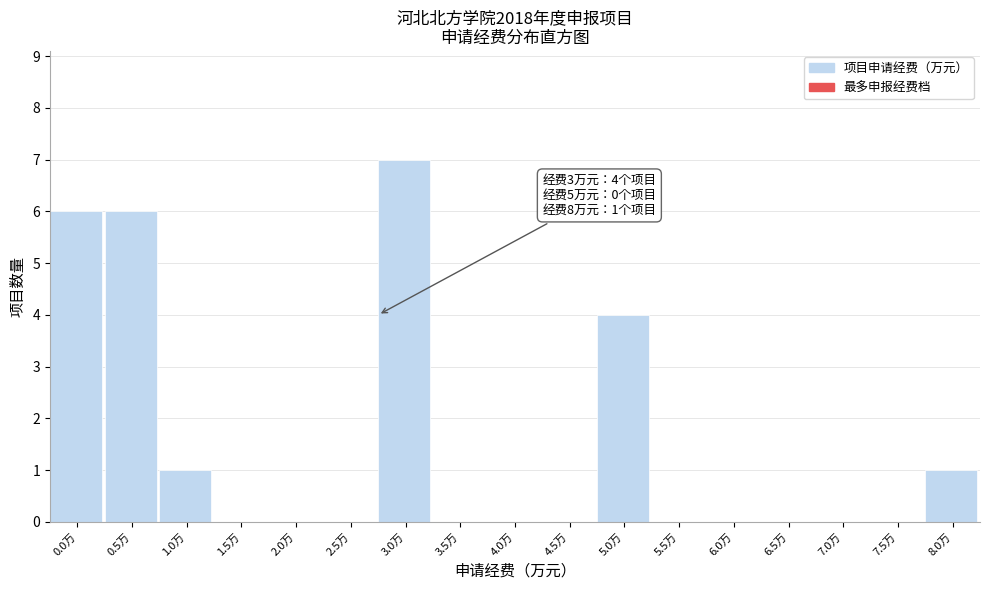

Reading left to right, list all the values displayed in this chart.

0.0万=6	0.5万=6	1.0万=1	1.5万=0	2.0万=0	2.5万=0	3.0万=7	3.5万=0	4.0万=0	4.5万=0	5.0万=4	5.5万=0	6.0万=0	6.5万=0	7.0万=0	7.5万=0	8.0万=1